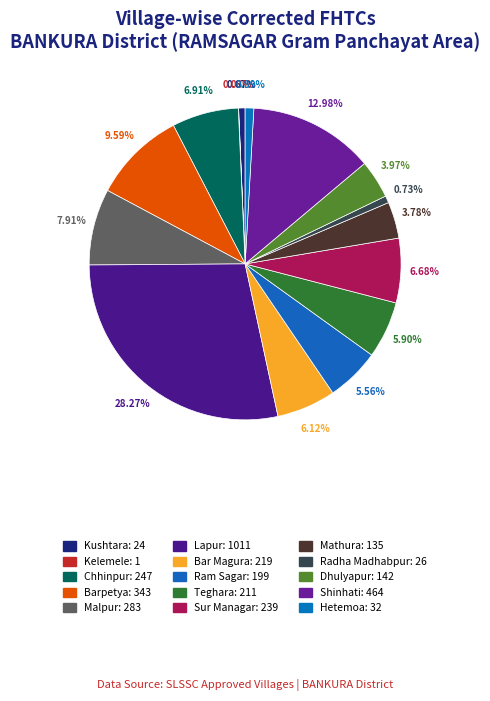

Which category has the biggest portion of the pie?

Lapur